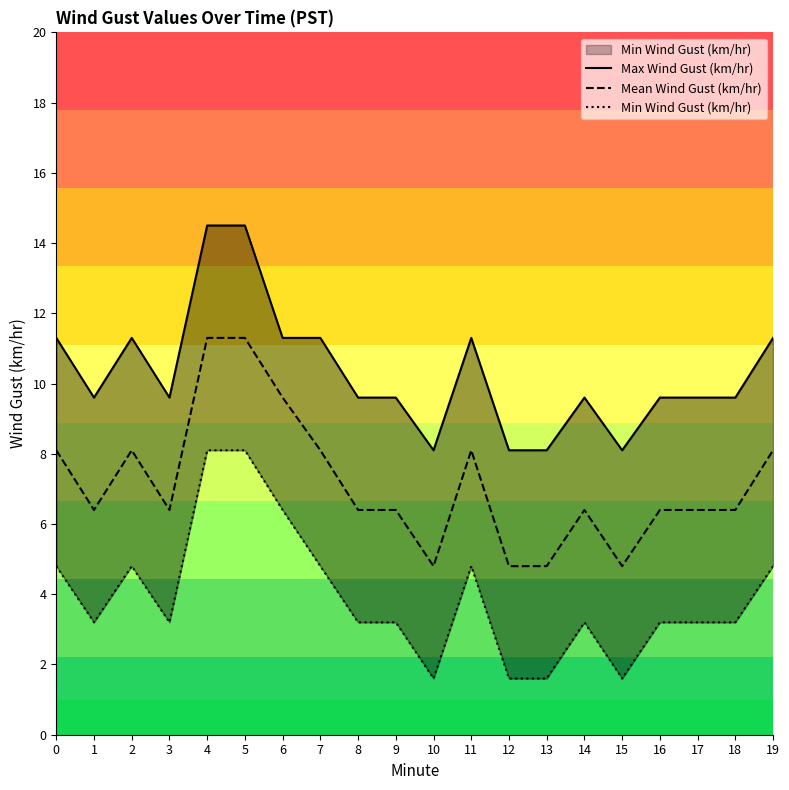

What are all the series names shown in the legend?

Max Wind Gust (km/hr), Mean Wind Gust (km/hr), Min Wind Gust (km/hr)